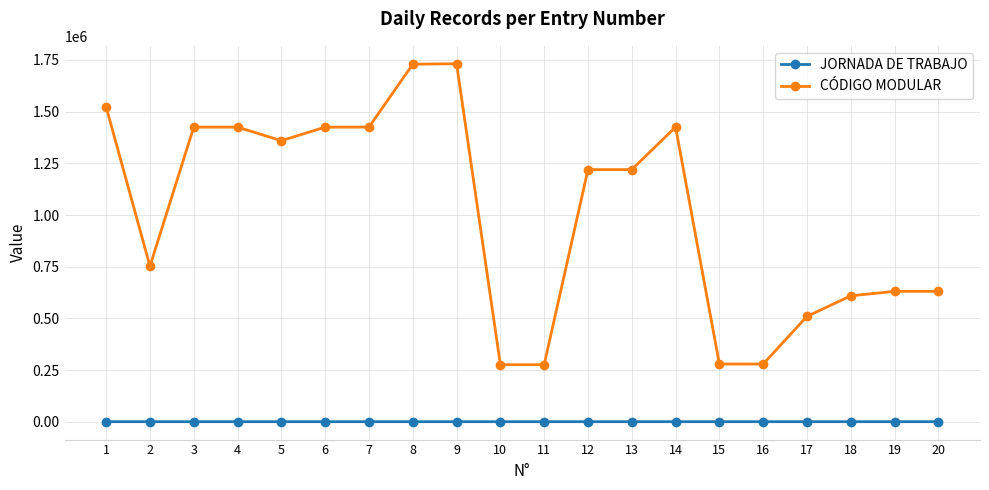

The value of CÓDIGO MODULAR at 14 is 1425867. True or false?

True